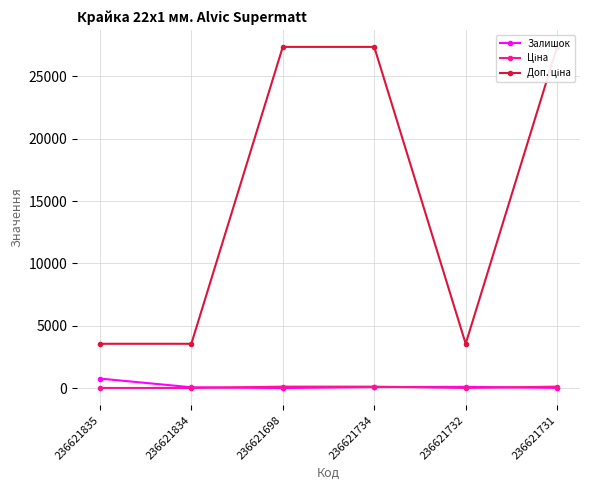

What is the greatest value displayed?

27357.8